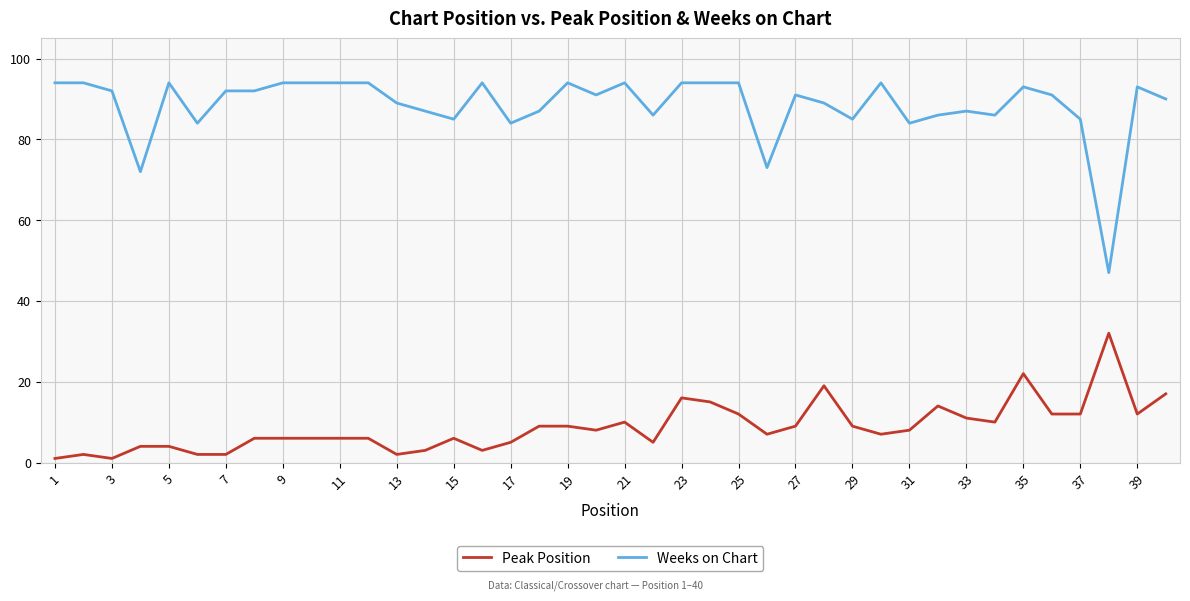

Which series has the largest total across all categories?

Weeks on Chart